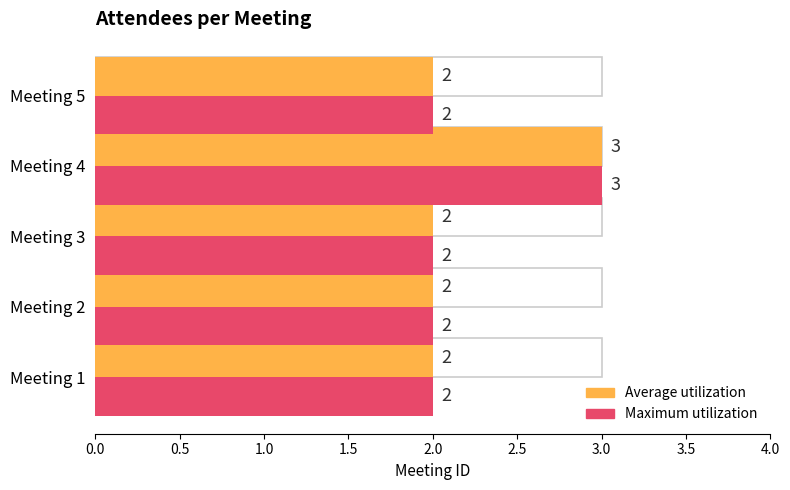

How many groups of bars are there?

5